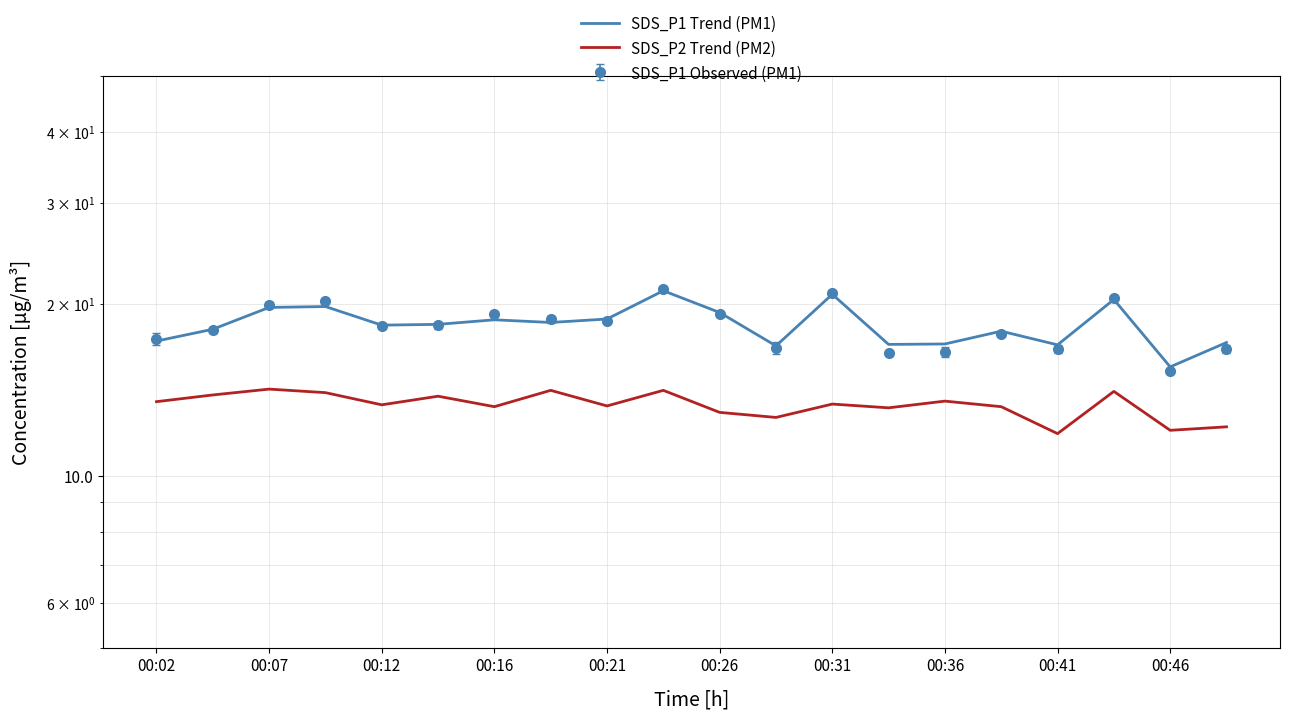

How many interior local valleys does the SDS_P2 Trend (PM2) series have?

7